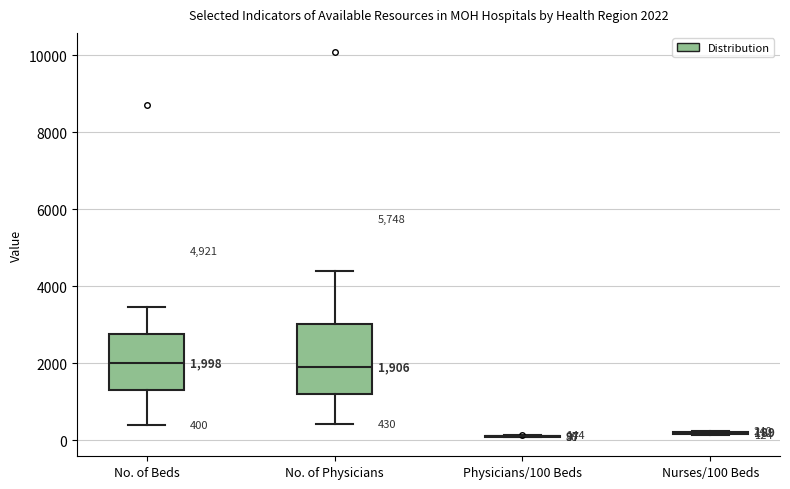

Comparing the boxes themselves (not the whiskers), which one is the tallest?

No. of Physicians